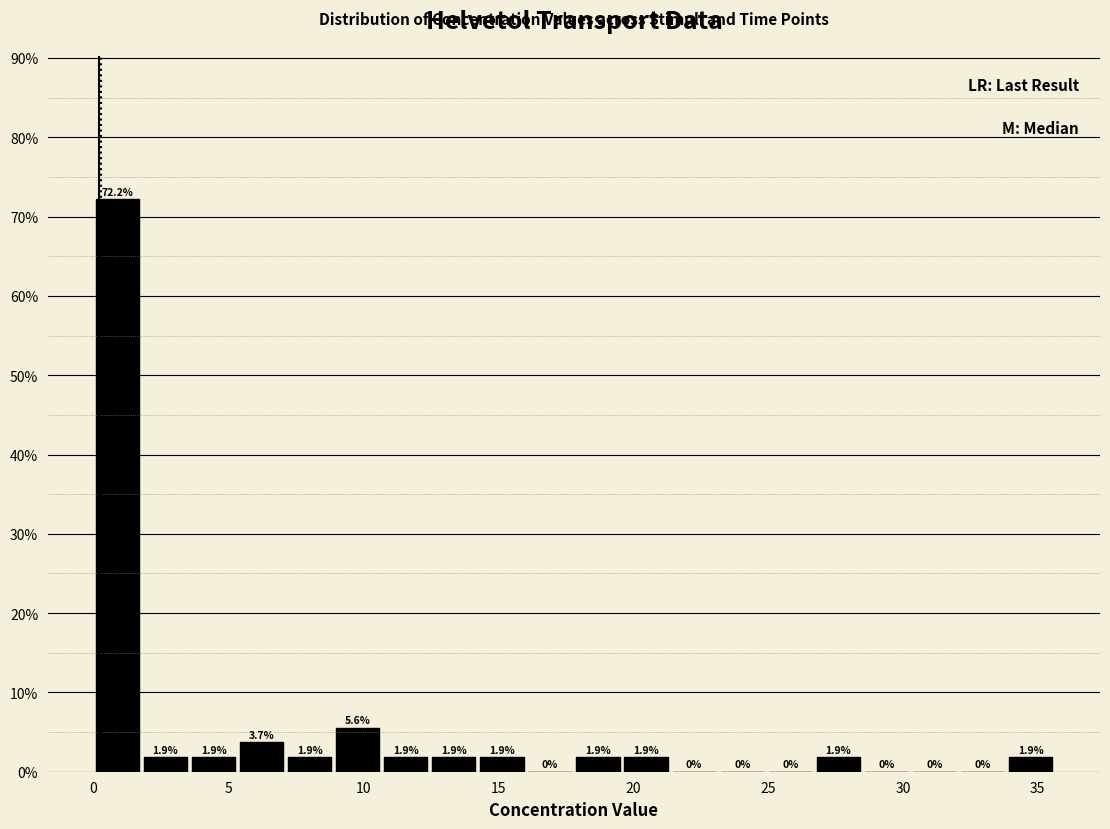

Around what value on the x-axis is the tallest bar? Give the approximate position of its centre, as read against the axis.

1.0